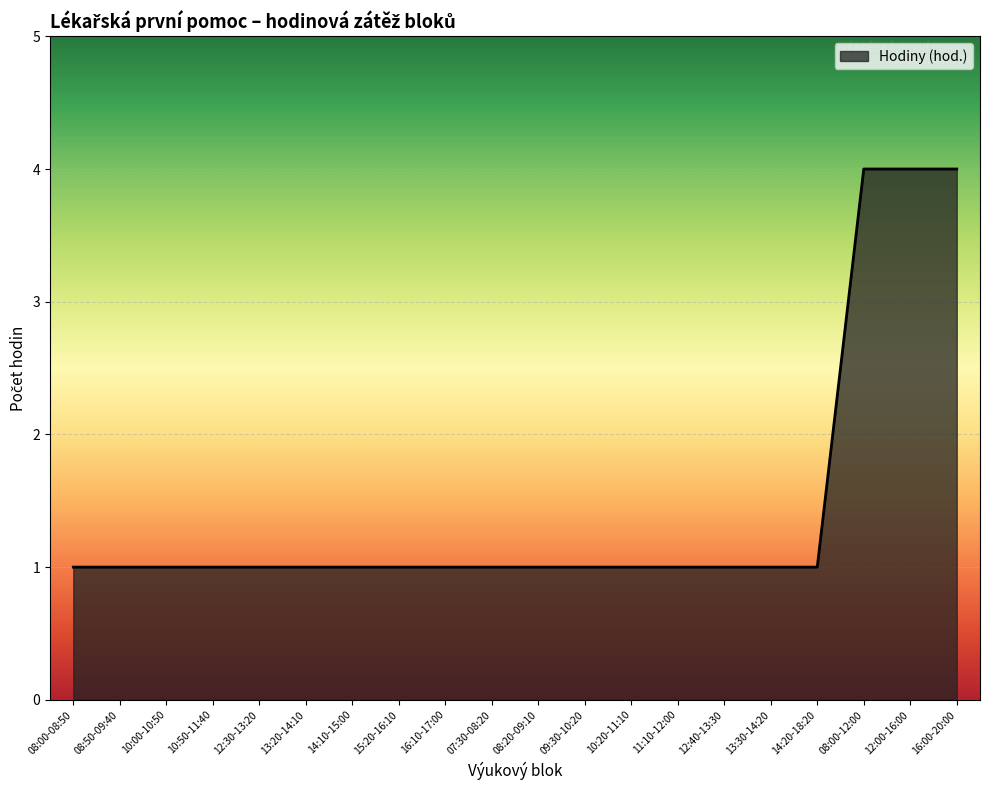

Reading right to left, extract all data points from this chart.

4	4	4	1	1	1	1	1	1	1	1	1	1	1	1	1	1	1	1	1